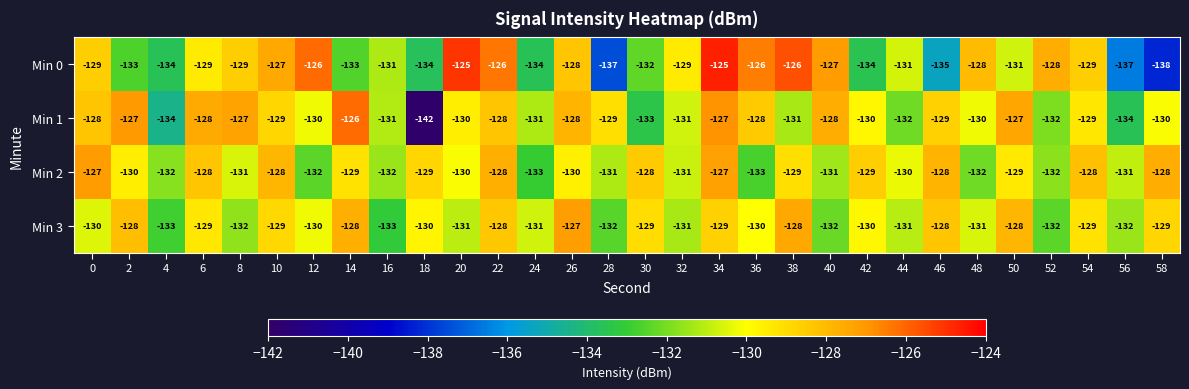

How many values in the Min 1 series exceed -129?

11